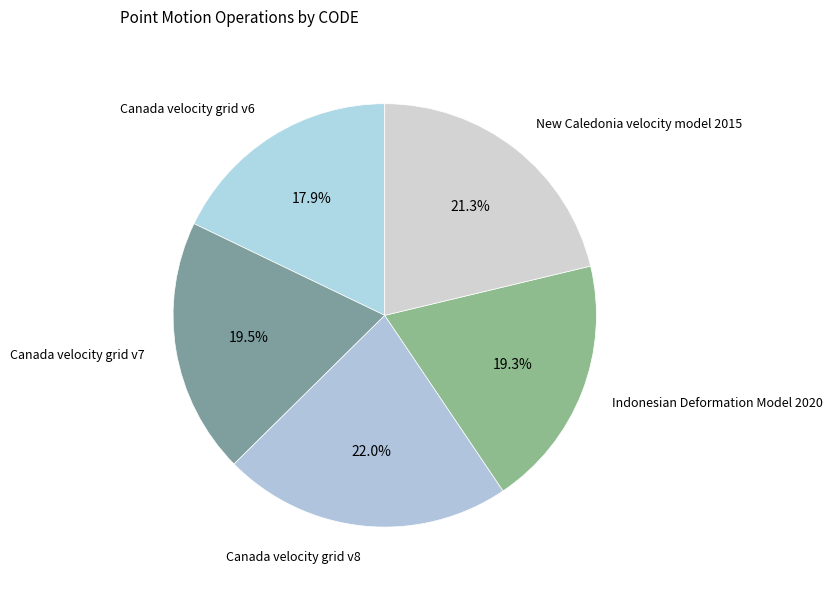

How many segments does this pie chart have?

5